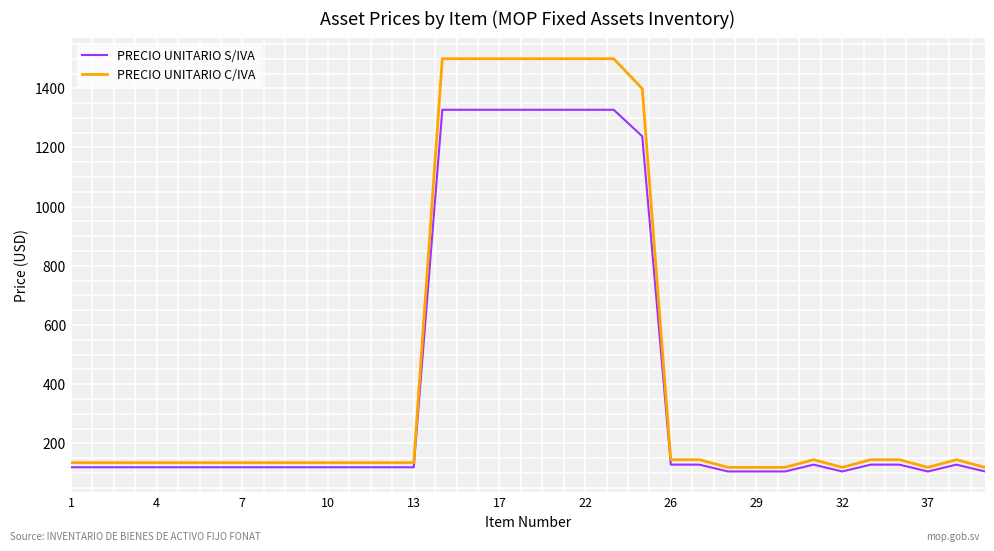

Which series has the largest range (max minus min)?

PRECIO UNITARIO C/IVA